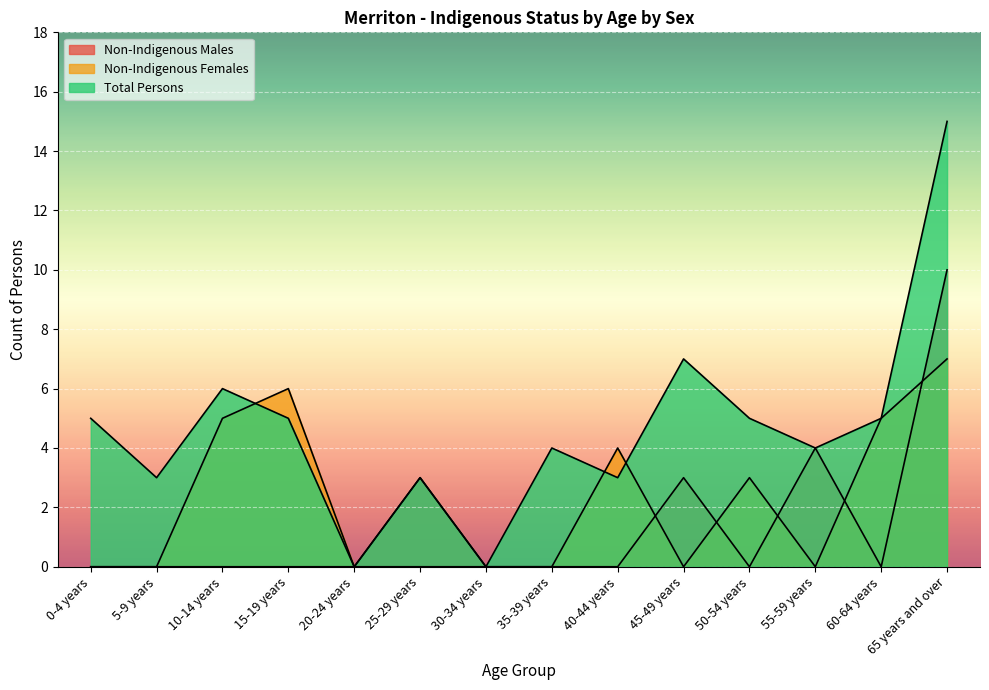

Rank the series by their maximum value, from lowest to highest.

Non-Indigenous Females, Non-Indigenous Males, Total Persons